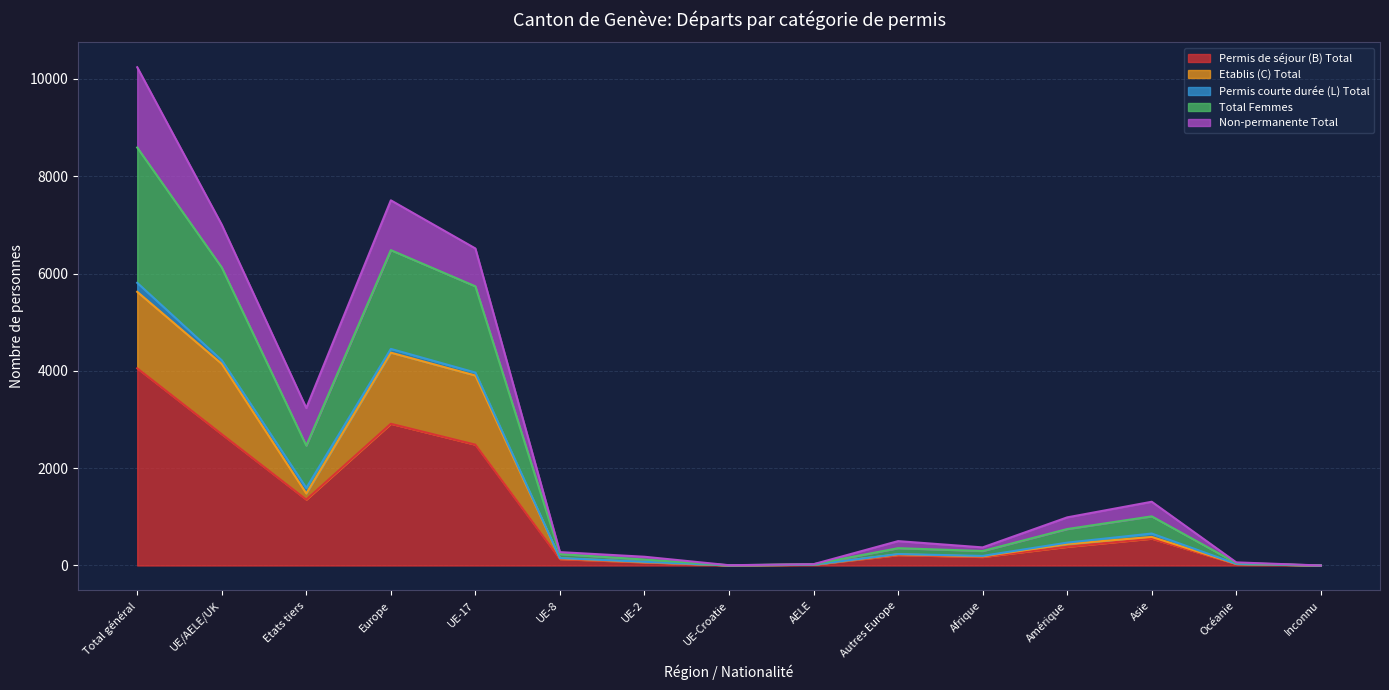

At which label does Etablis (C) Total reach its peak?

Total général